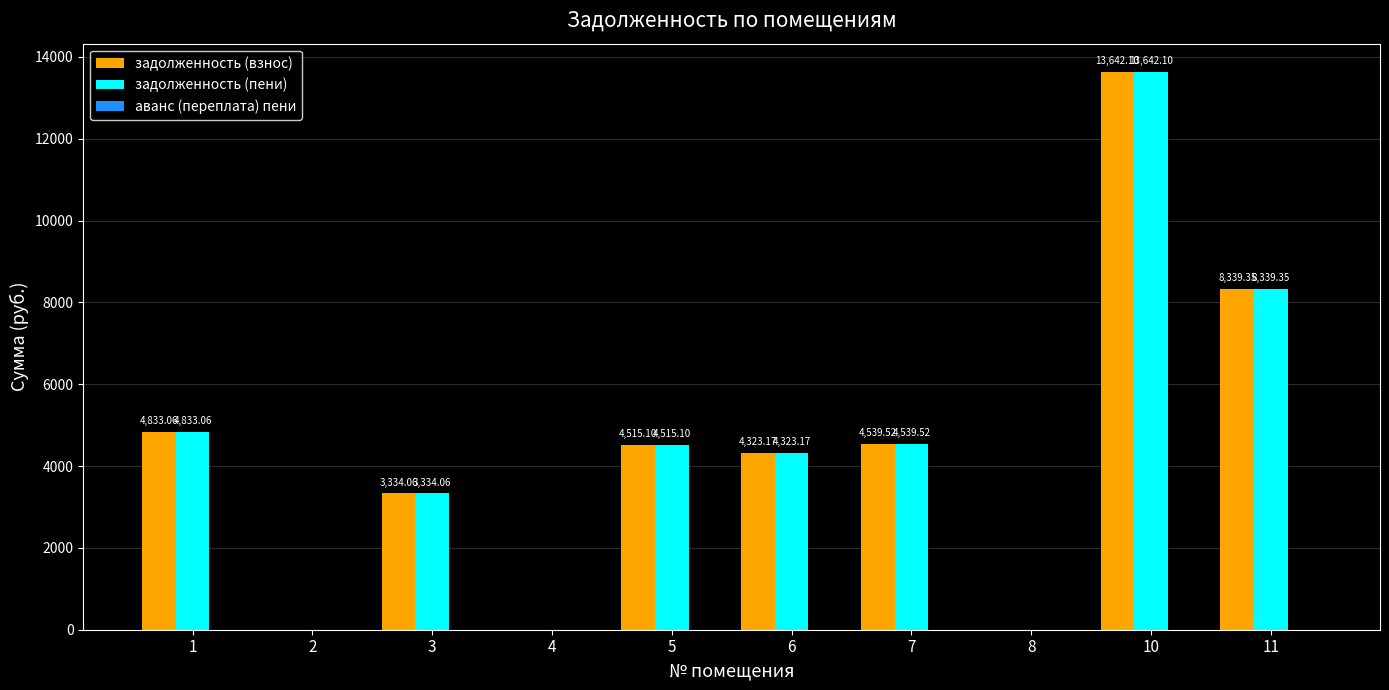

Is the value of задолженность (взнос) at 2 greater than the value of задолженность (пени) at 6?

No